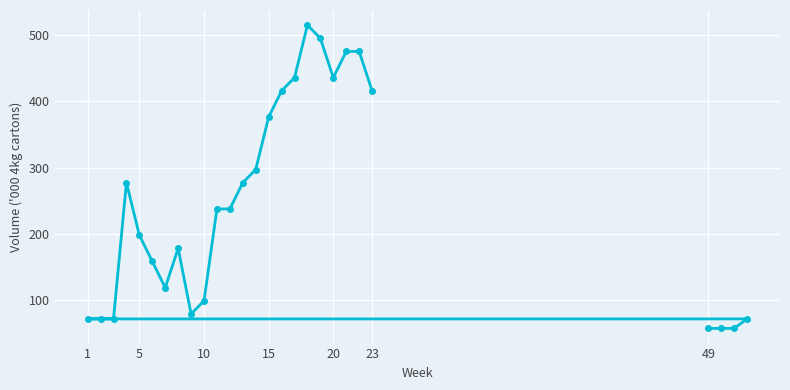

What is the average value?

246.6